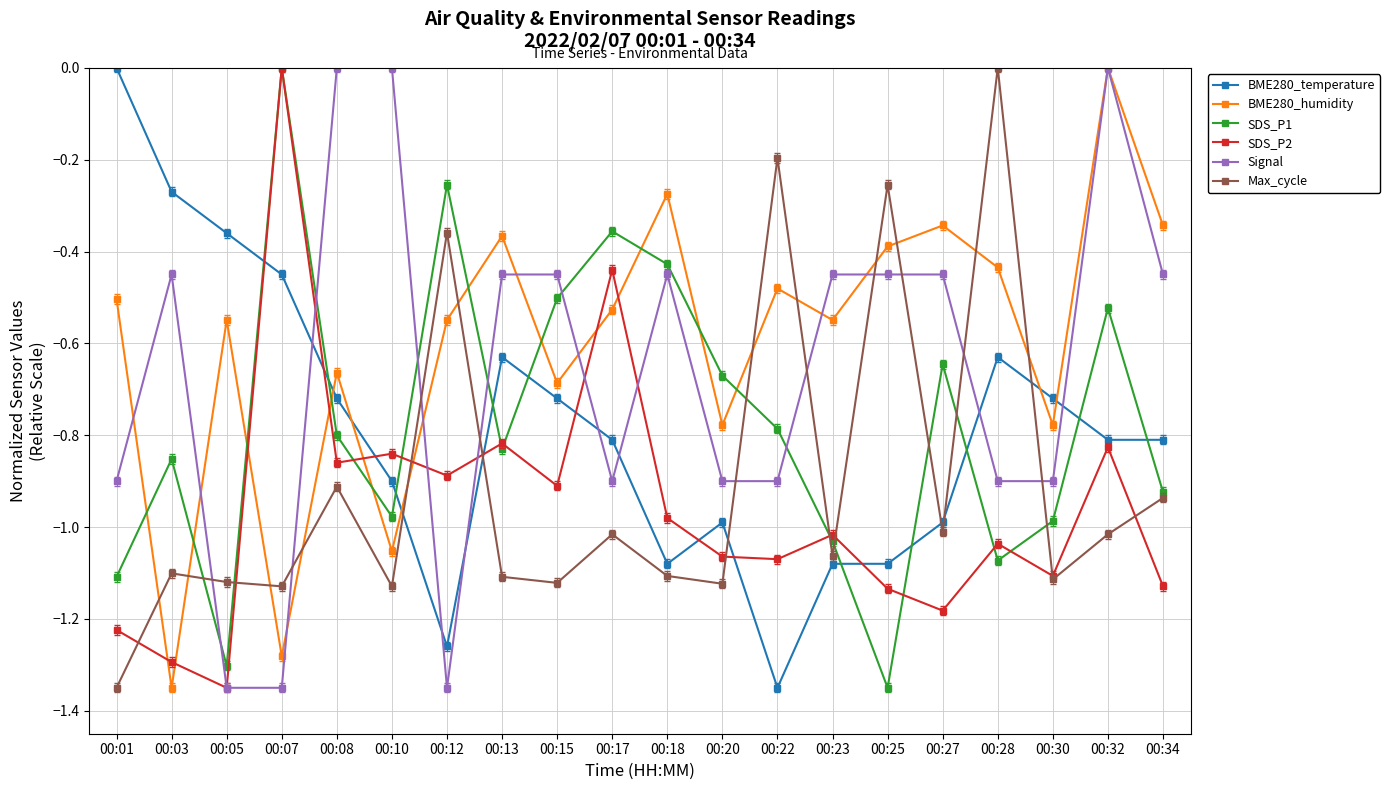

Rank the series at 00:20 from highest to lowest value.

SDS_P1, BME280_humidity, Signal, BME280_temperature, SDS_P2, Max_cycle